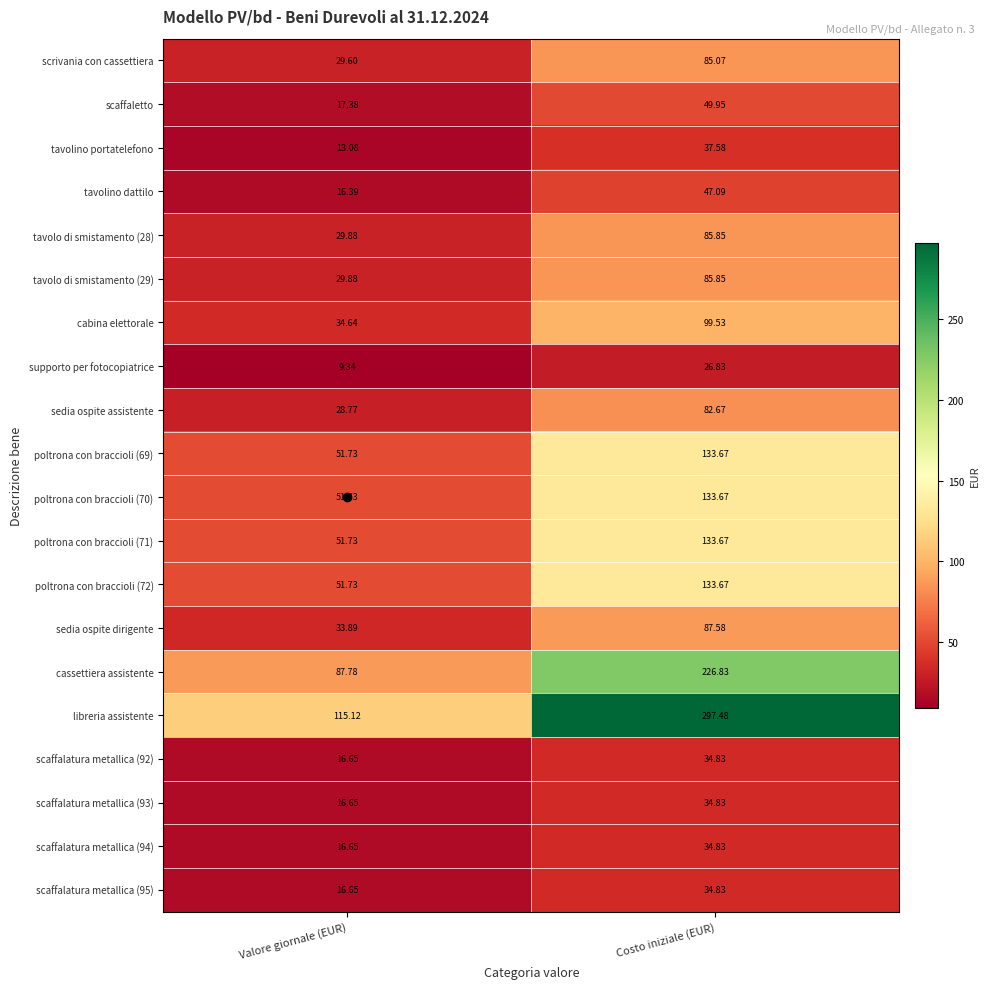

At which category does the chart reach its peak across all series?

Costo iniziale (EUR)